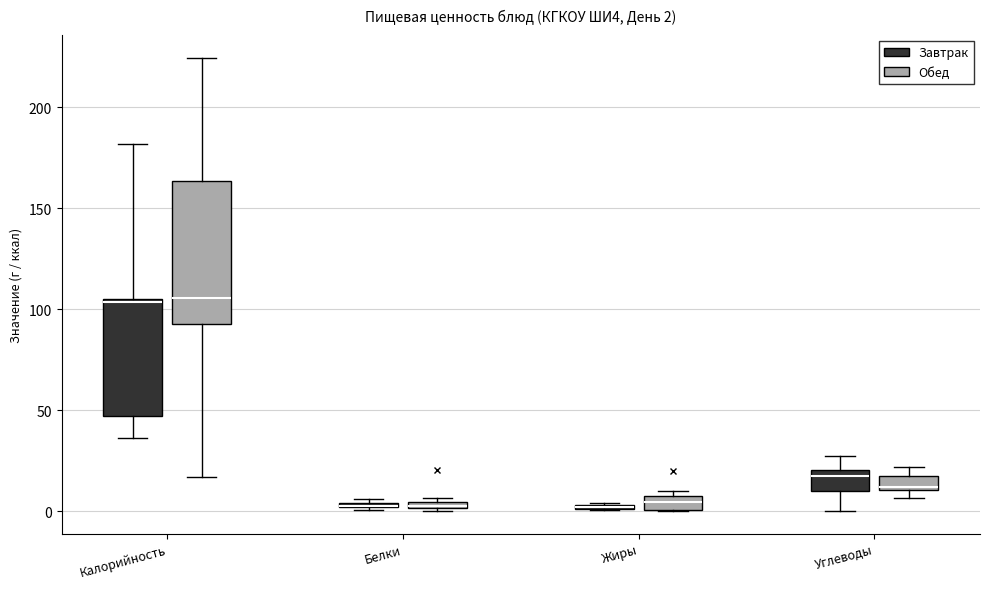

Comparing the boxes themselves (not the whiskers), which one is the tallest?

Калорийность (Обед)